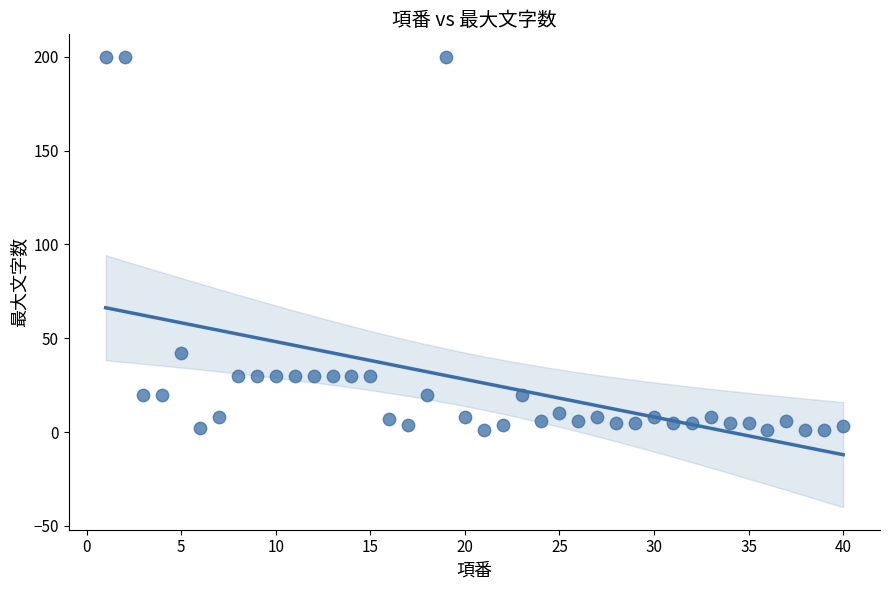

What is the range of X values (max minus min)?

39